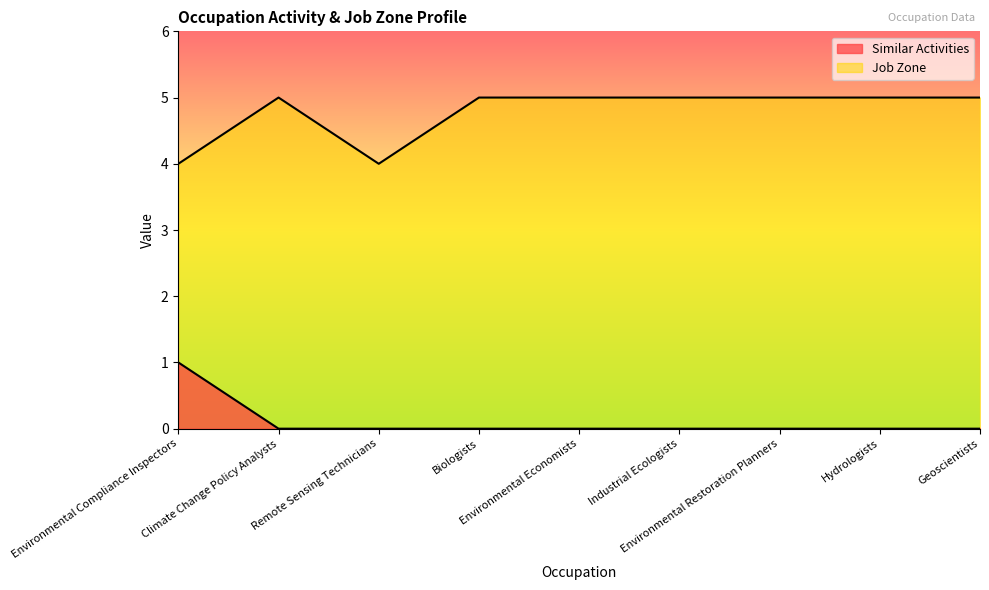

Which series has the largest range (max minus min)?

Similar Activities